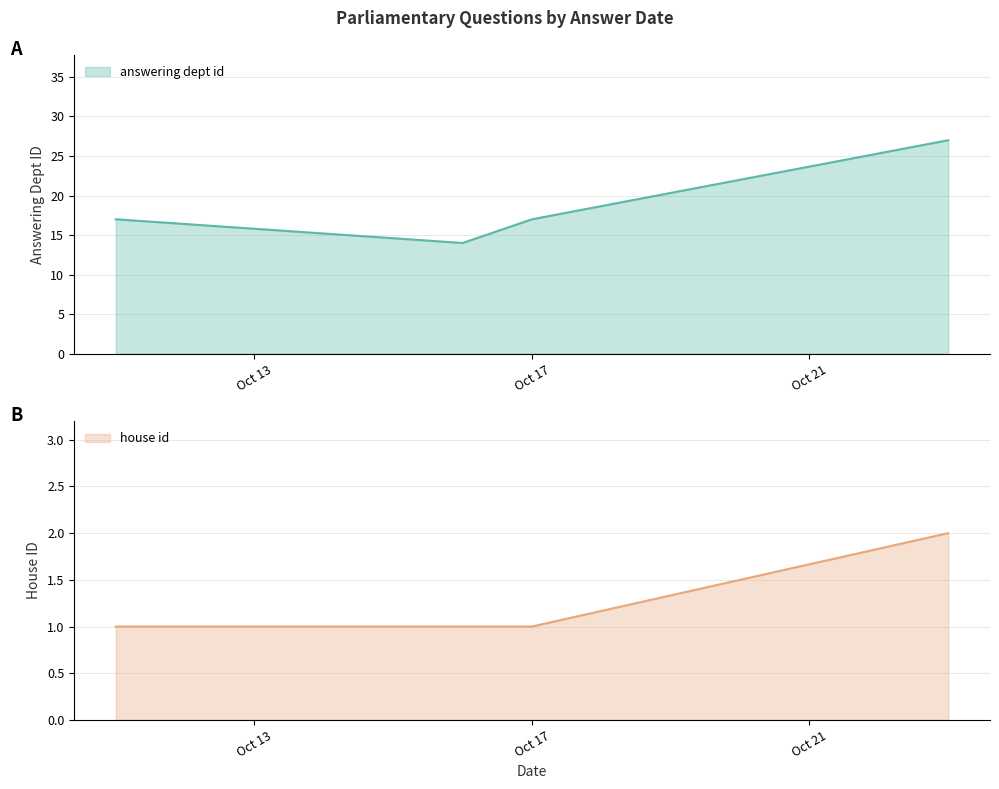

True or false: house id has more than 2 interior local peaks.

False